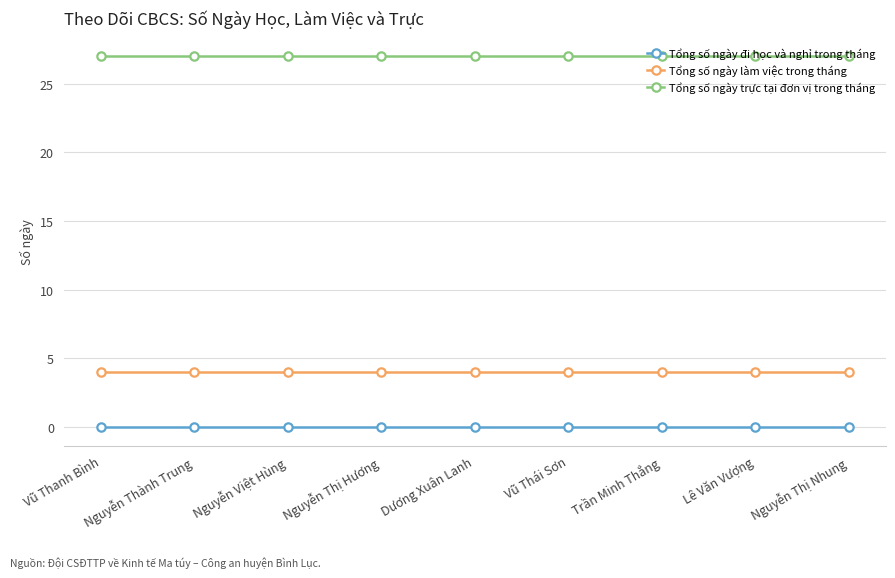

Reading left to right, what are all the values shown in this chart?

Tổng số ngày đi học và nghỉ trong tháng: 0	0	0	0	0	0	0	0	0
Tổng số ngày làm việc trong tháng: 4	4	4	4	4	4	4	4	4
Tổng số ngày trực tại đơn vị trong tháng: 27	27	27	27	27	27	27	27	27